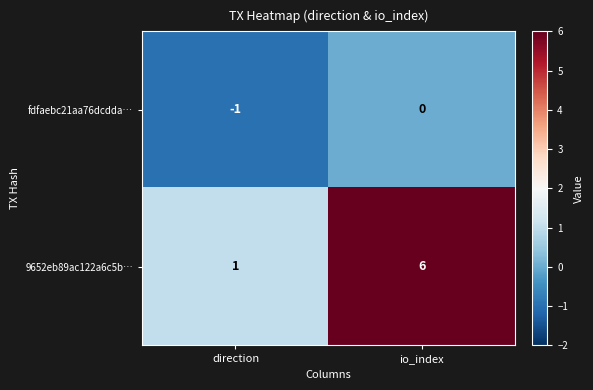

What is the sum of the 9652eb89ac122a6c5b… values at io_index and direction?

7